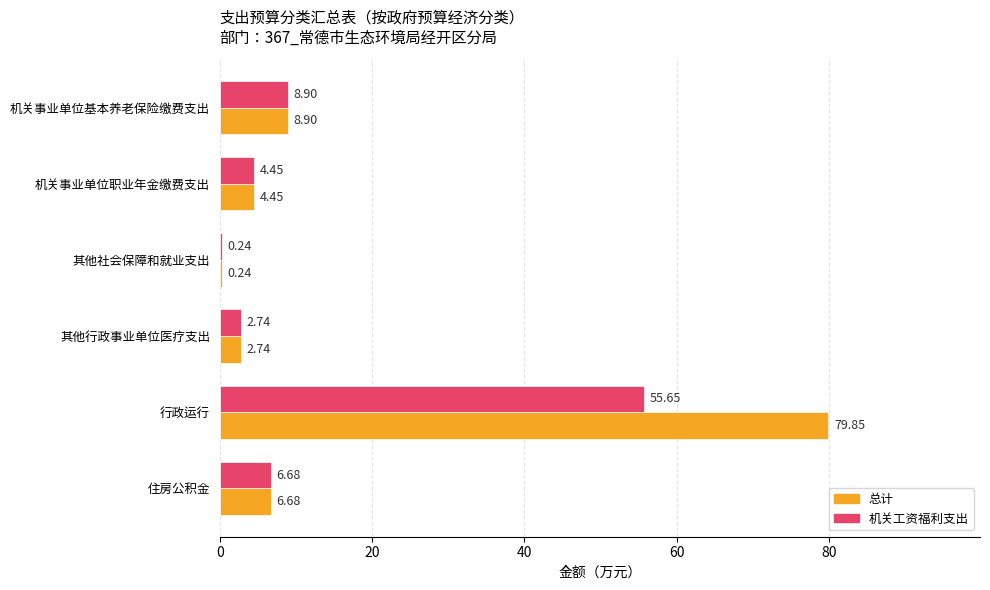

Count the number of data series in this chart.

2